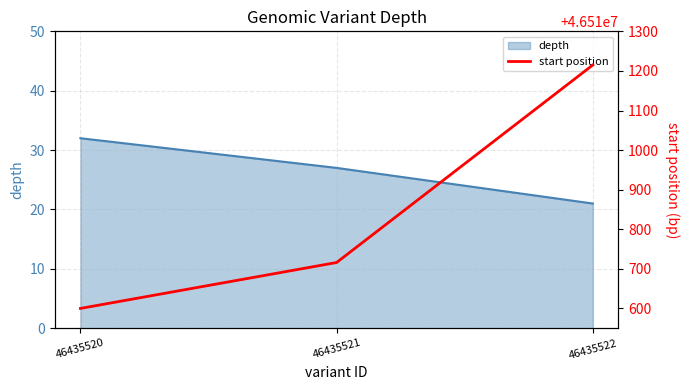

Which label corresponds to the largest value in the chart?

46435522